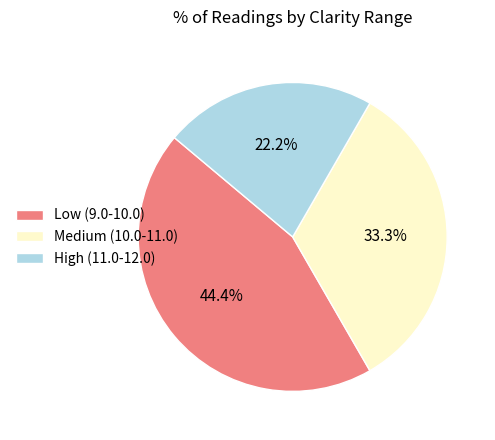

Which slice is the smallest?

High (11.0-12.0)